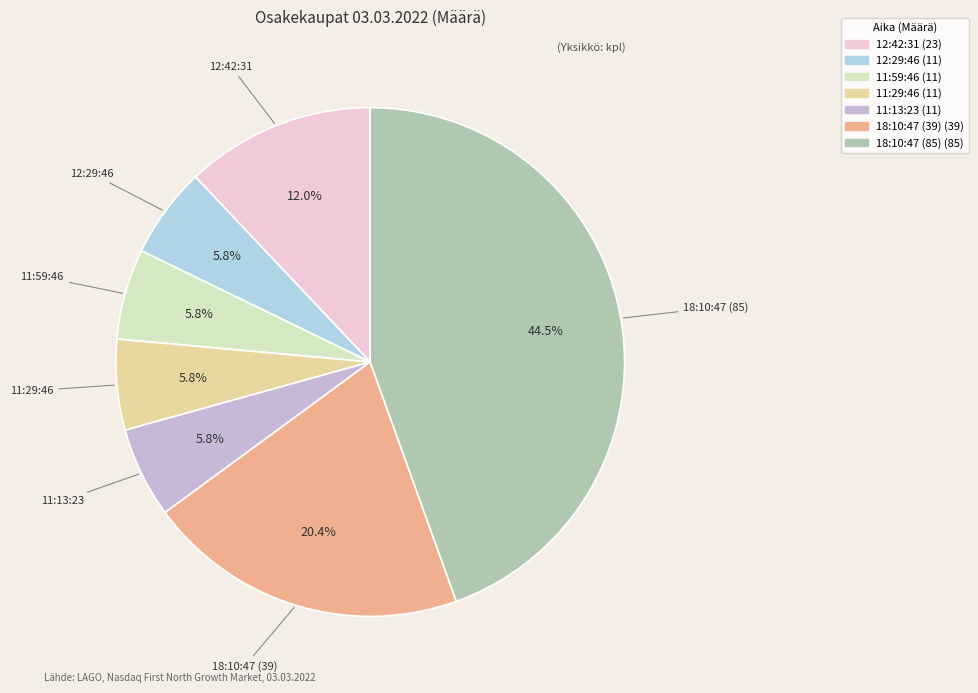

Which has a higher value, 11:29:46 or 18:10:47 (39)?

18:10:47 (39)